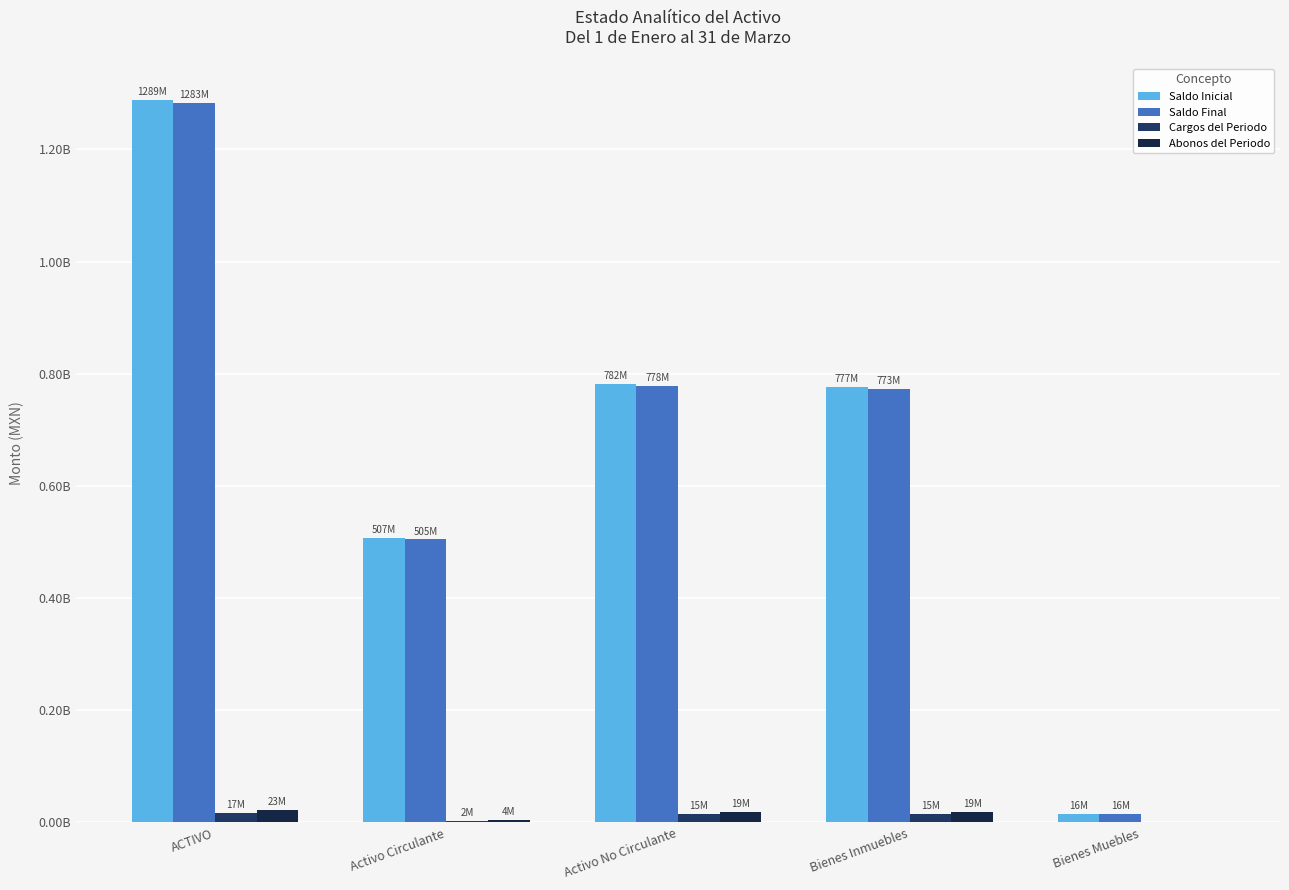

At which category does the chart reach its minimum across all series?

Bienes Muebles